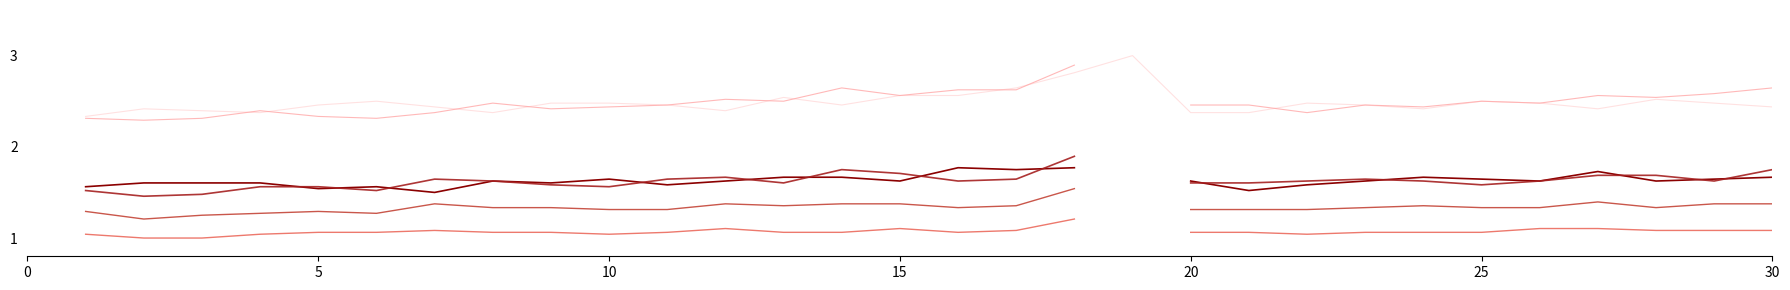

What is the smallest value displayed?

1.0